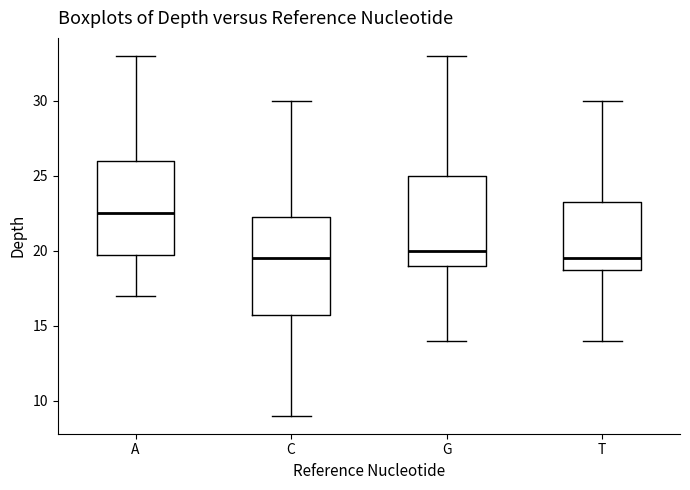

Reading left to right, transcribe this box plot: for each box, give where its median line is, the range the box spans, and where its two whiskers end, as read against the y-axis. The values are not printed on the chart, so give them approximately, as read against the axis.

A: median 22.5, box 20.0 to 26.0, whiskers 17.0 to 33.0
C: median 19.5, box 16.0 to 22.5, whiskers 9.0 to 30.0
G: median 20.0, box 19.0 to 25.0, whiskers 14.0 to 33.0
T: median 19.5, box 19.0 to 23.5, whiskers 14.0 to 30.0